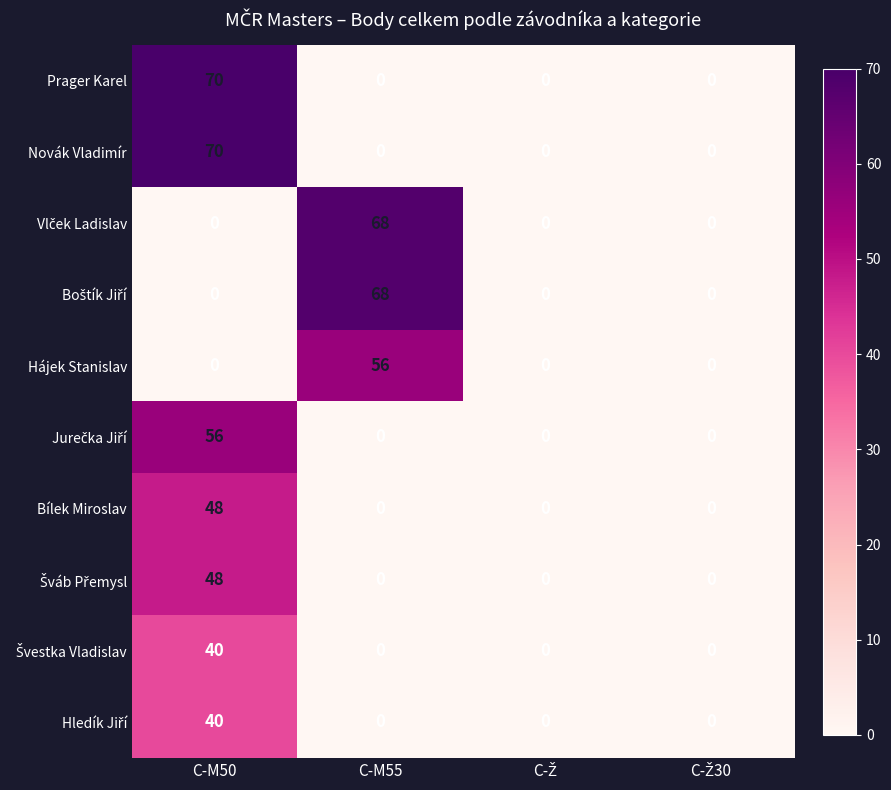

At which category is the sum across all series the highest?

C-M50